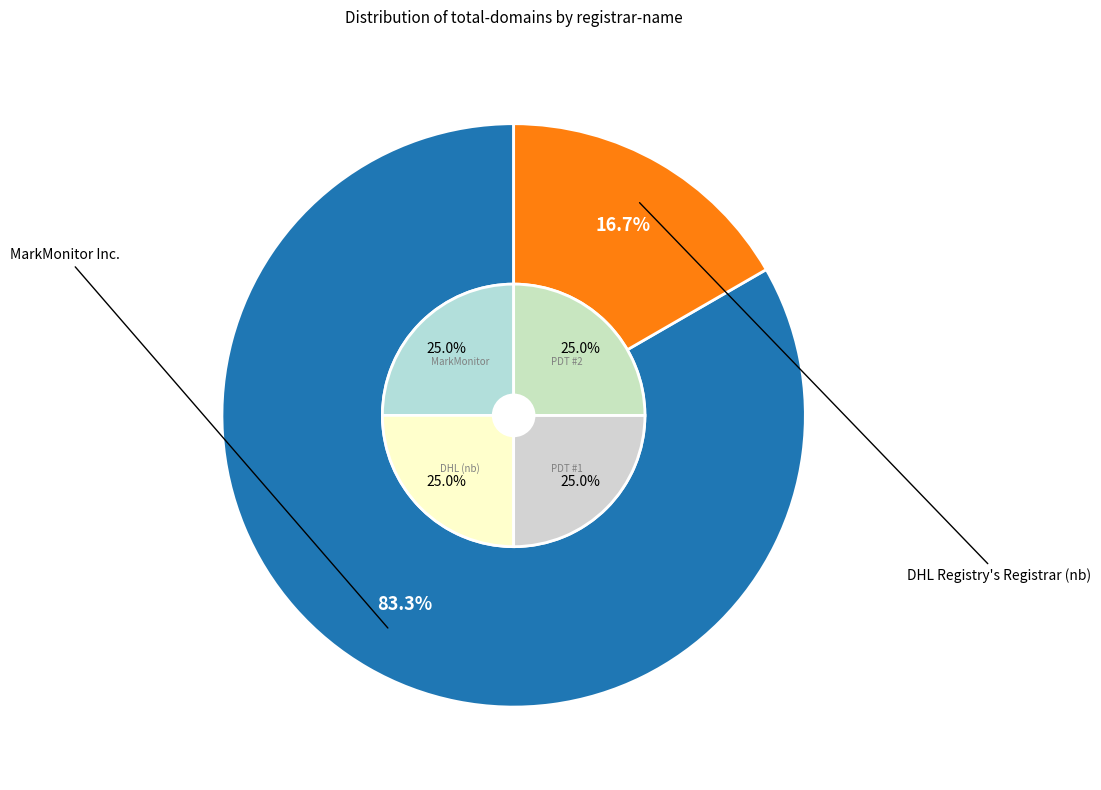

To the nearest percent, what is the difference between the largest and smallest slice percentages?

67%